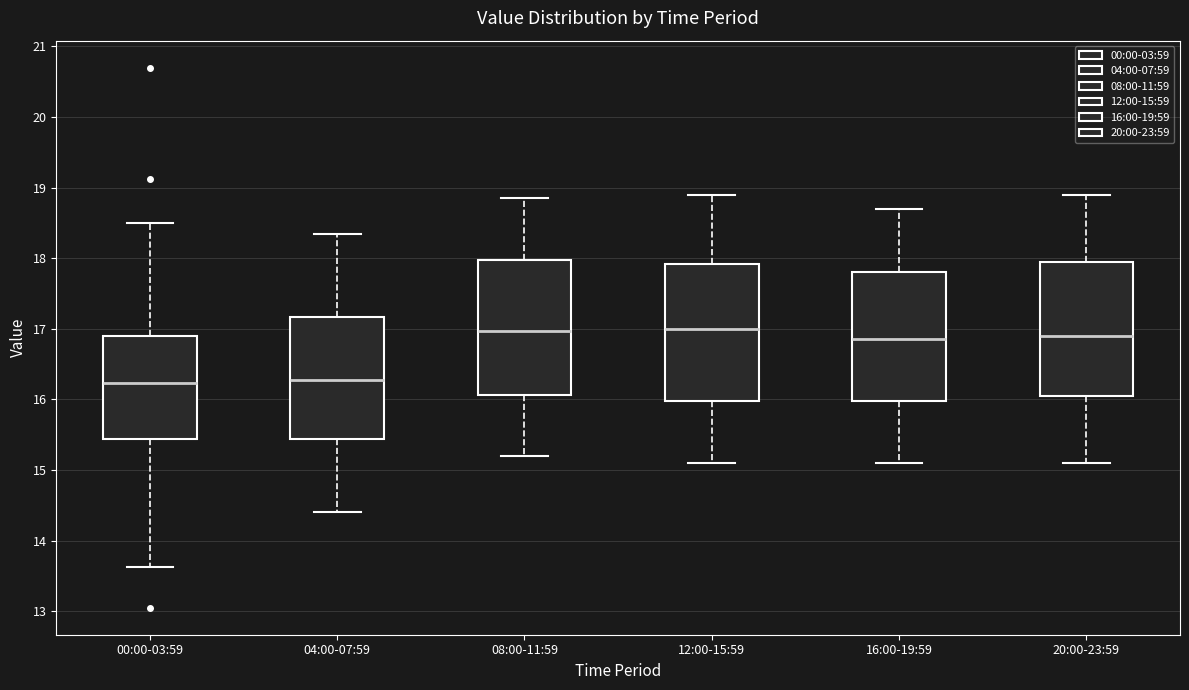

Where does the median line of the box for 00:00-03:59 sit on the y-axis? The values are not printed on the chart, so give them approximately, as read against the axis.

16.2